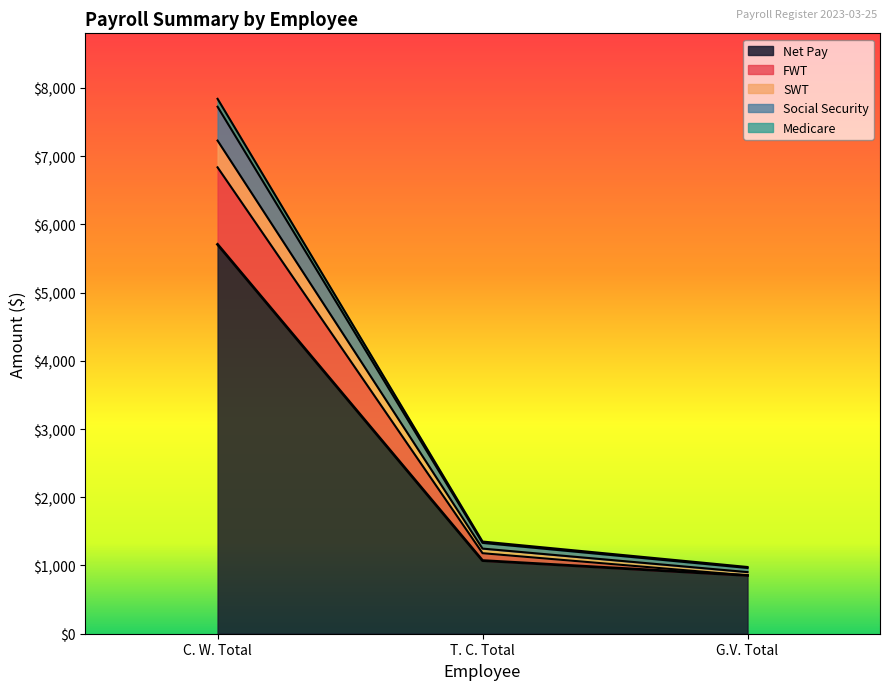

Rank the categories by value from highest to lowest.

C. W. Total, T. C. Total, G.V. Total